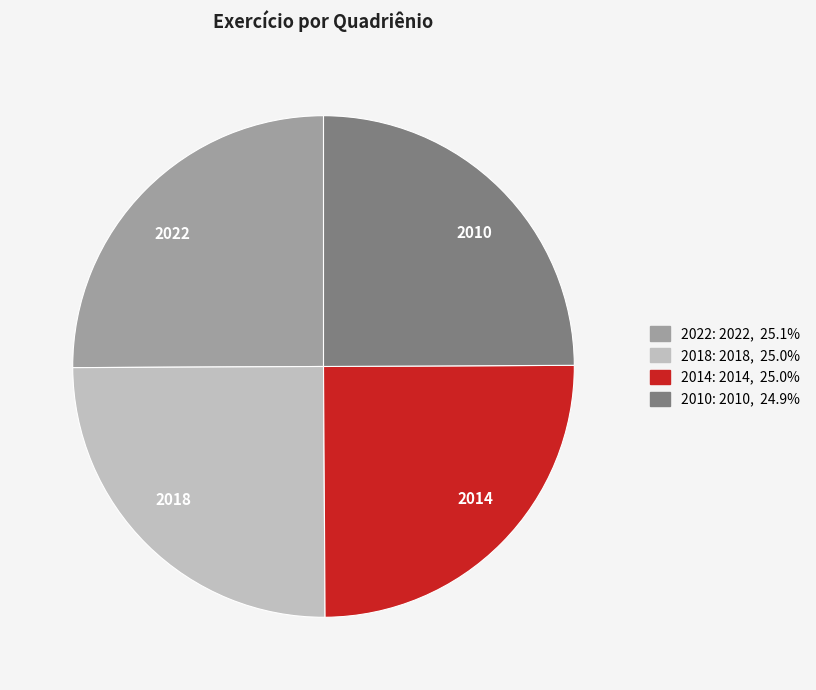

What is the ratio of the value at 2018 to the value at 2014?

1.0